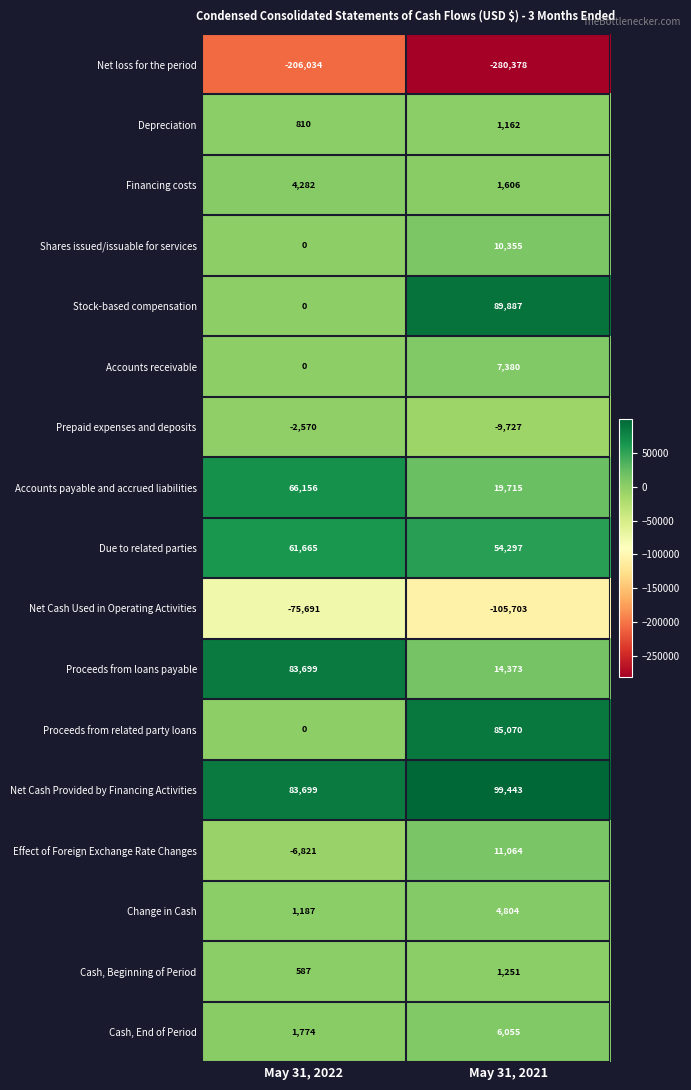

How many data points in Change in Cash are less than 4804?

1